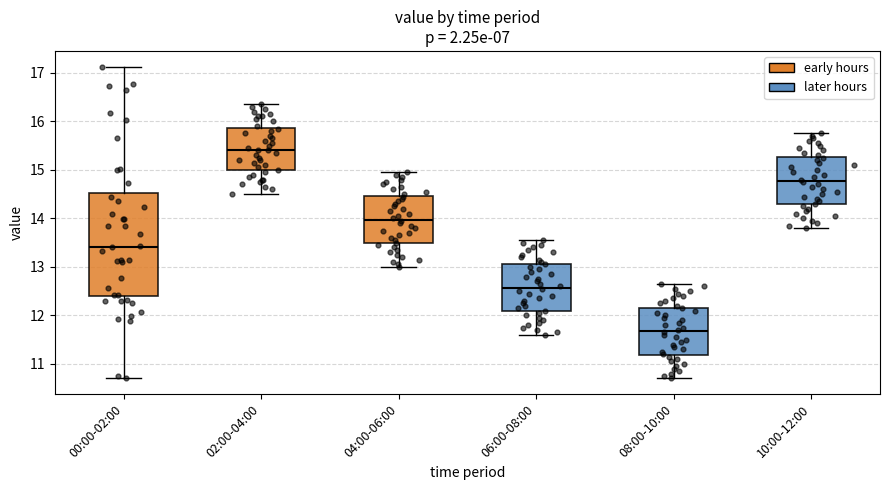

Which box is the tallest, from its lower edge to its upper edge?

00:00-02:00